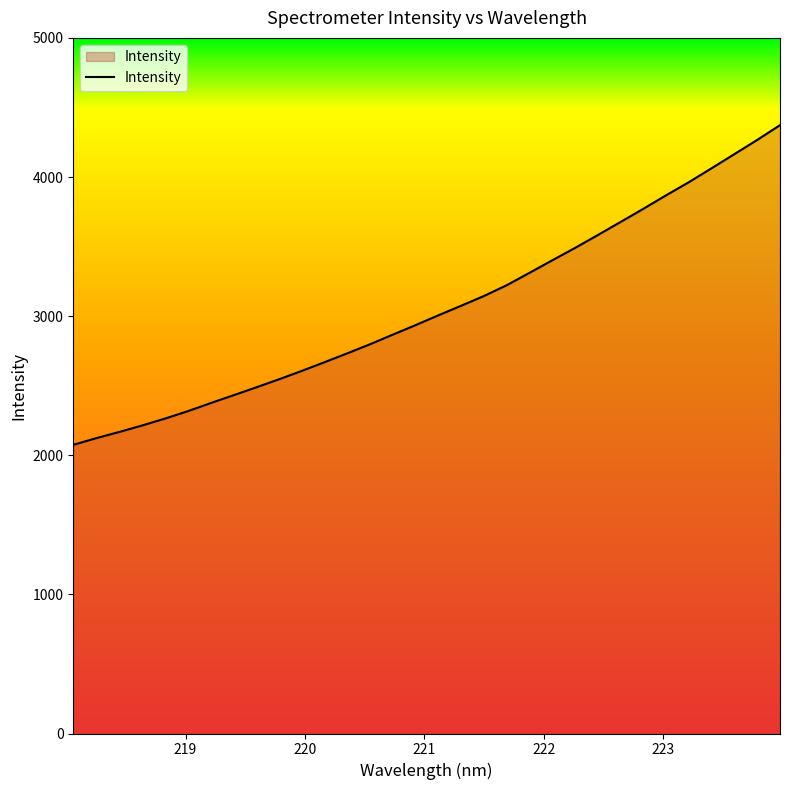

What is the greatest value displayed?

4372.7